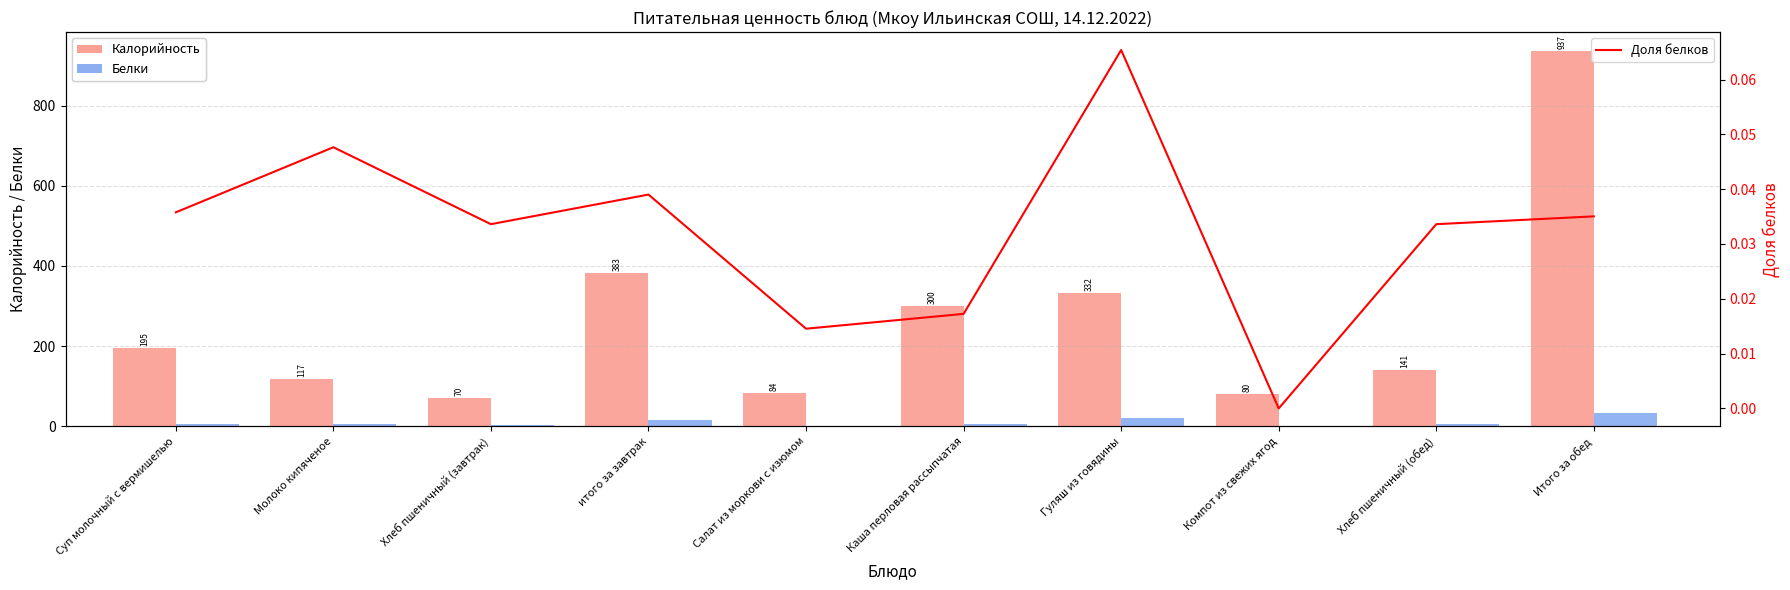

What is the maximum value for Доля белков?

0.1